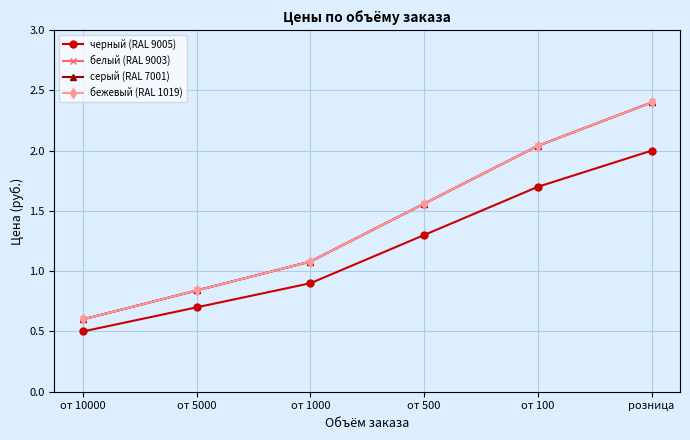

At which label is белый (RAL 9003) closest to 1?

от 1000